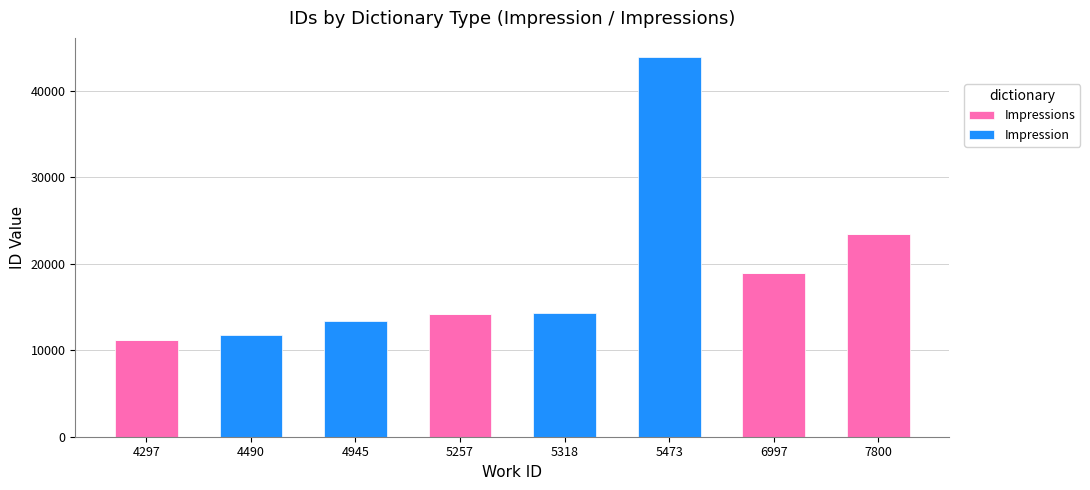

At which category is the sum across all series the highest?

5473